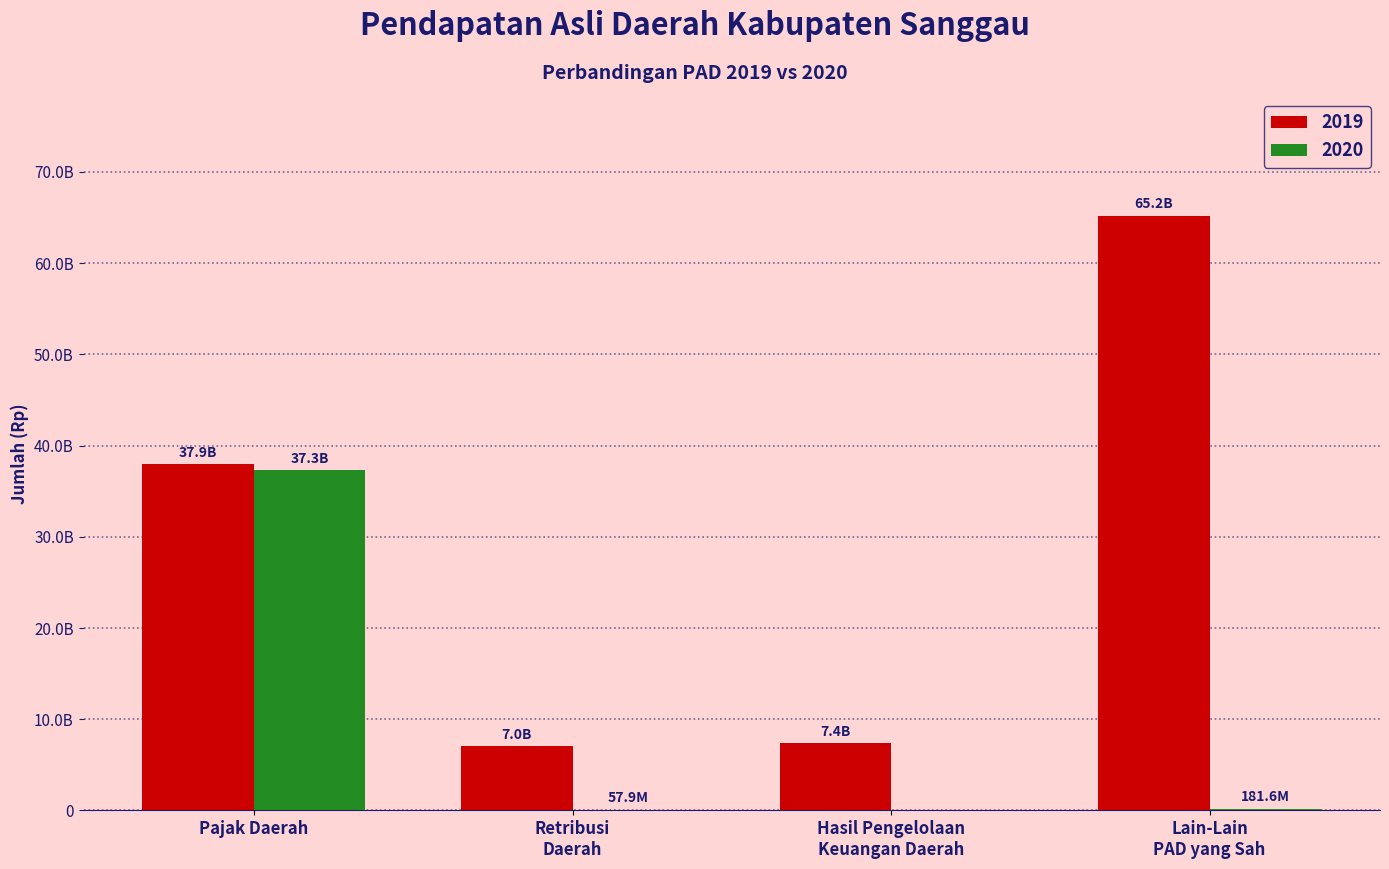

Are the bars grouped side by side (vs. stacked)?

Yes